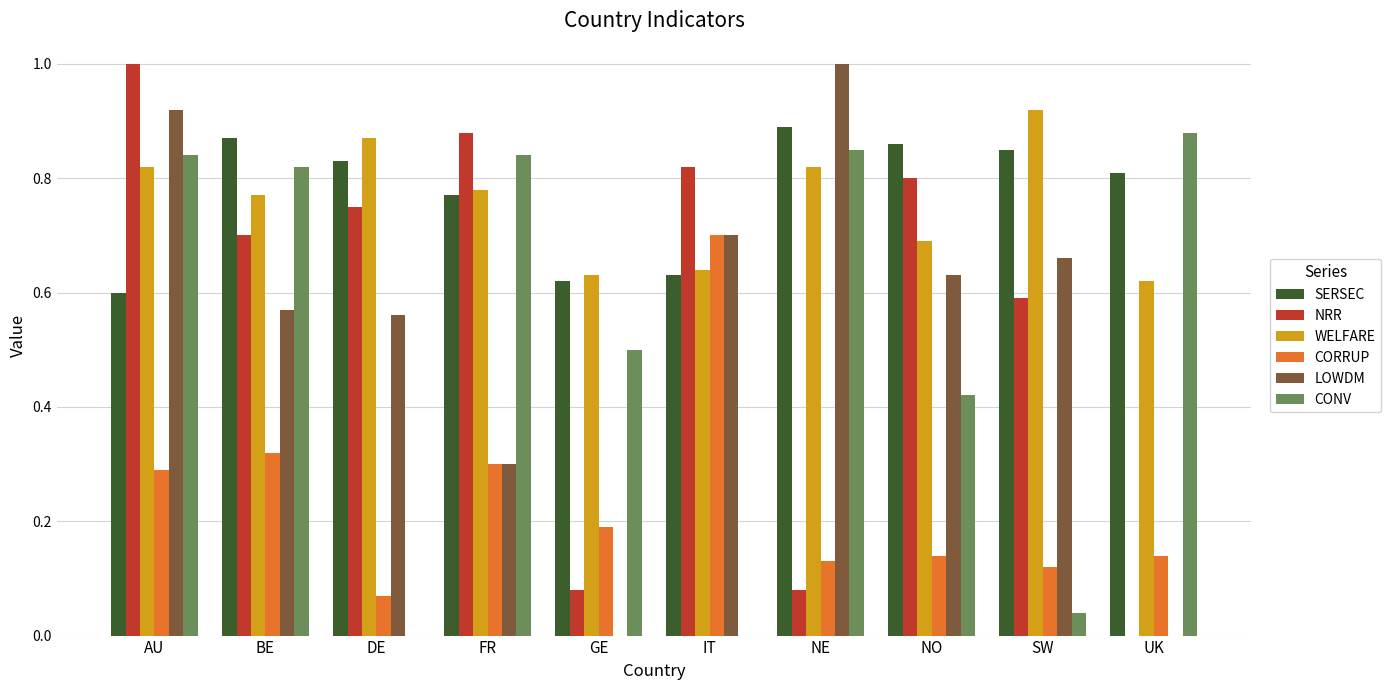

Is the value of WELFARE at NO greater than the value of CONV at AU?

No